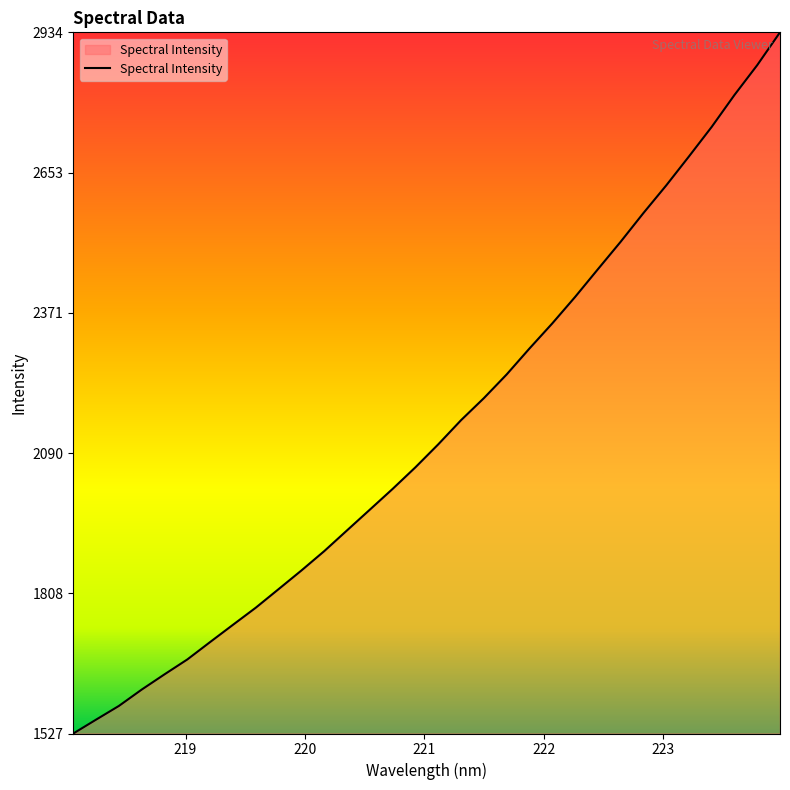

What is the difference between the maximum and minimum values?

1406.9